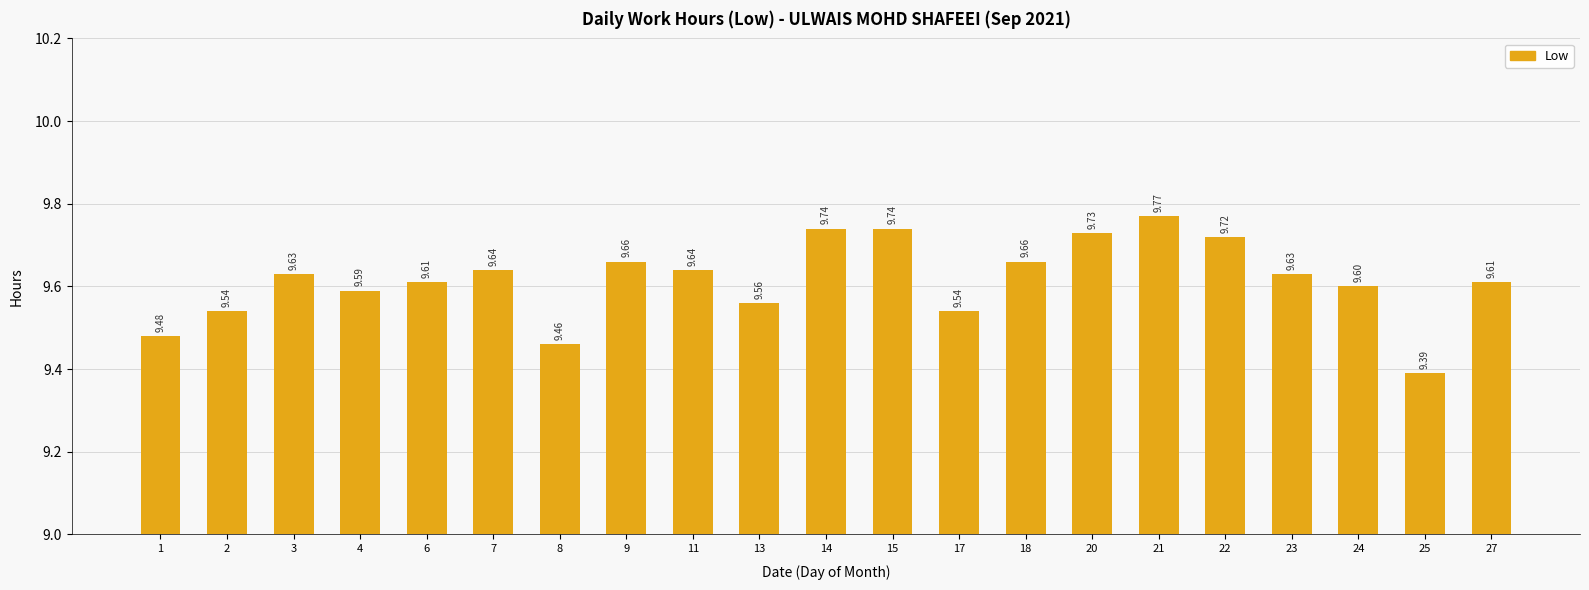

Count the values in the range 9 to 10.

21